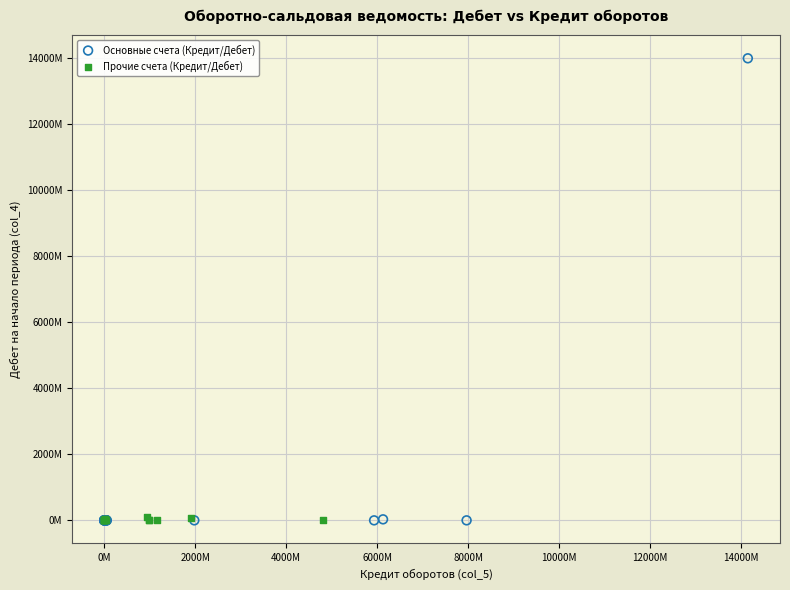

What are all the series names shown in the legend?

Основные счета (Кредит/Дебет), Прочие счета (Кредит/Дебет)